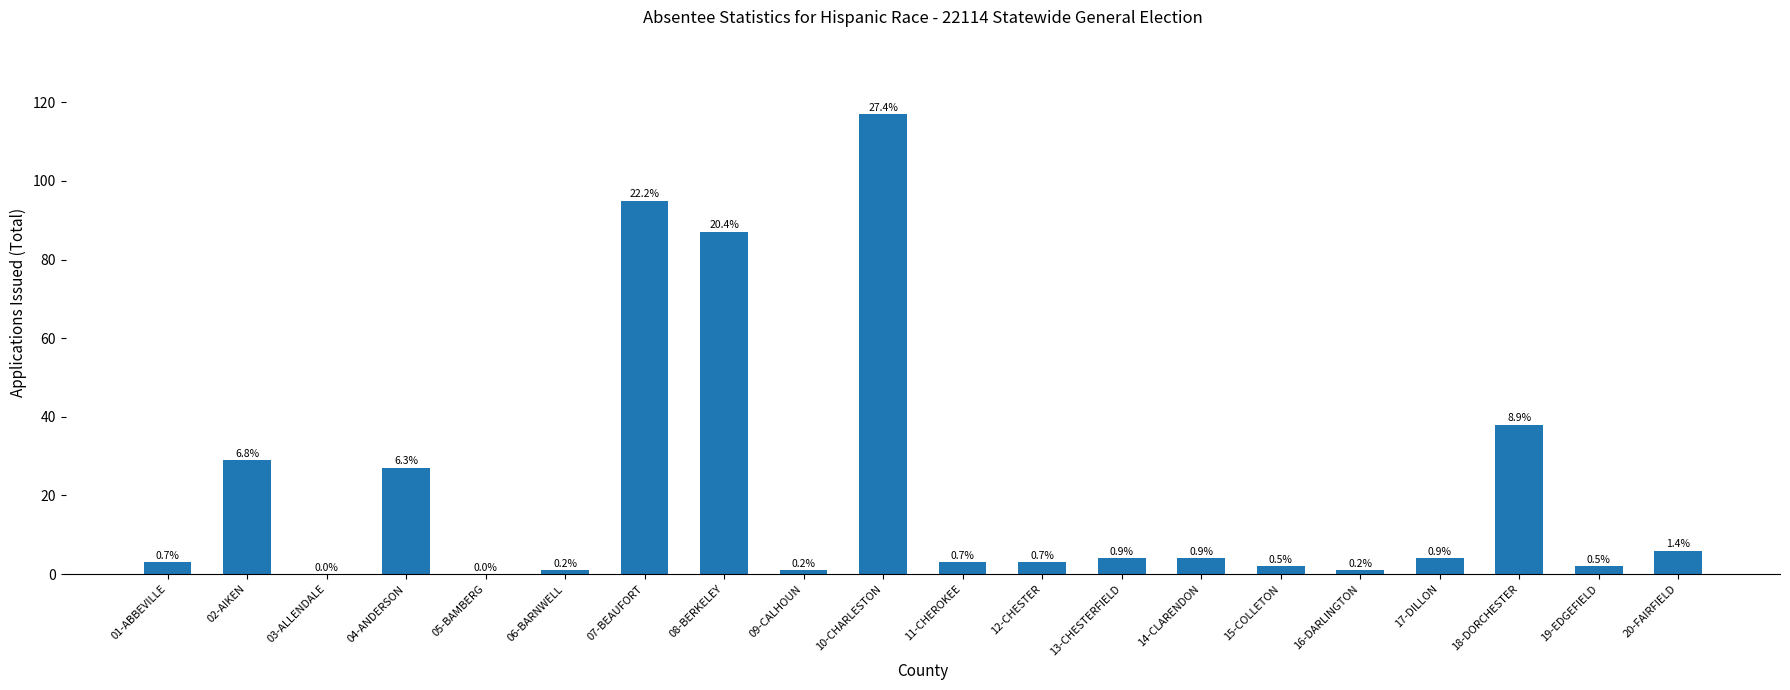

Are the bars horizontal?

No